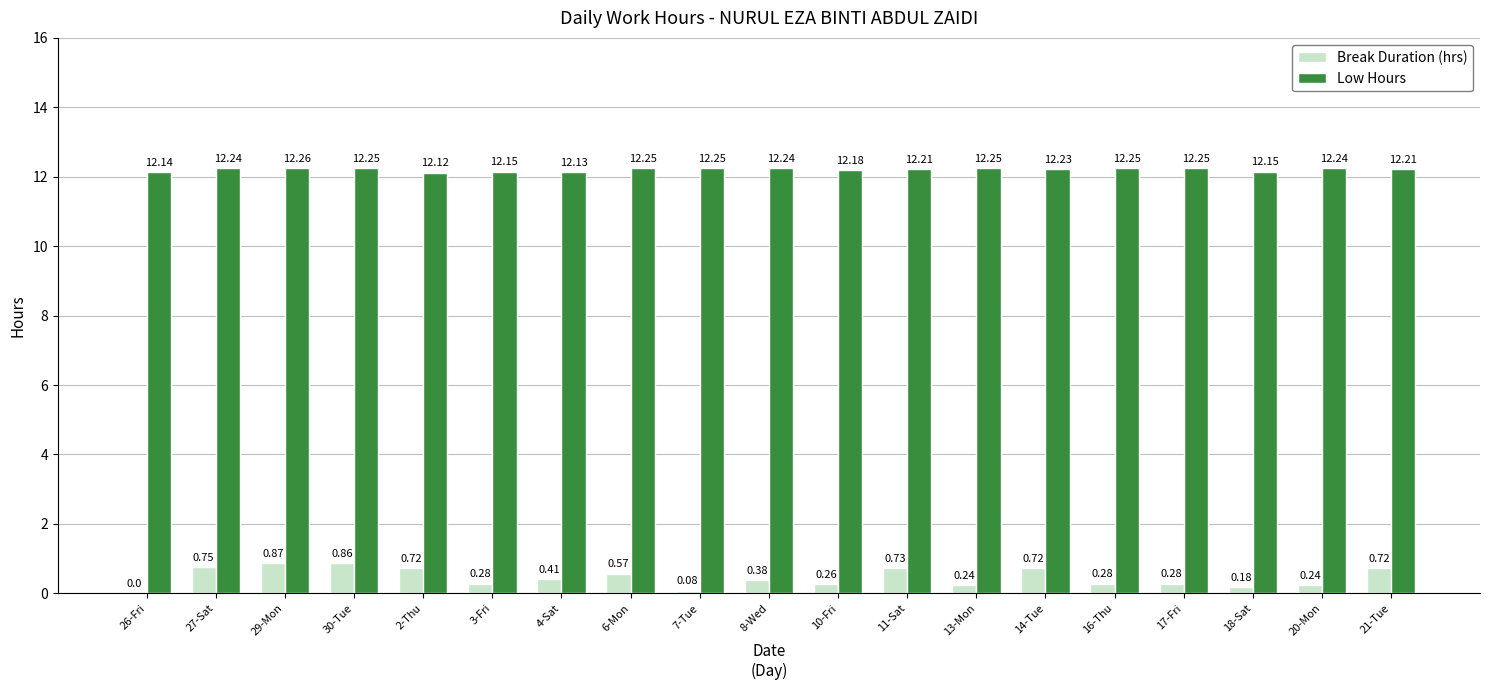

Between 10-Fri and 14-Tue, which series saw the biggest shift?

Break Duration (hrs)